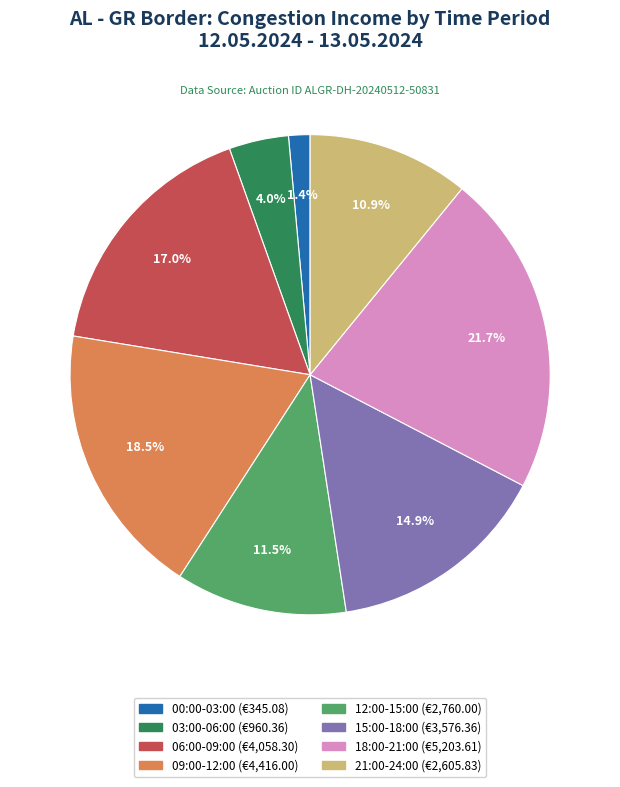

Does any single category account for the majority?

No